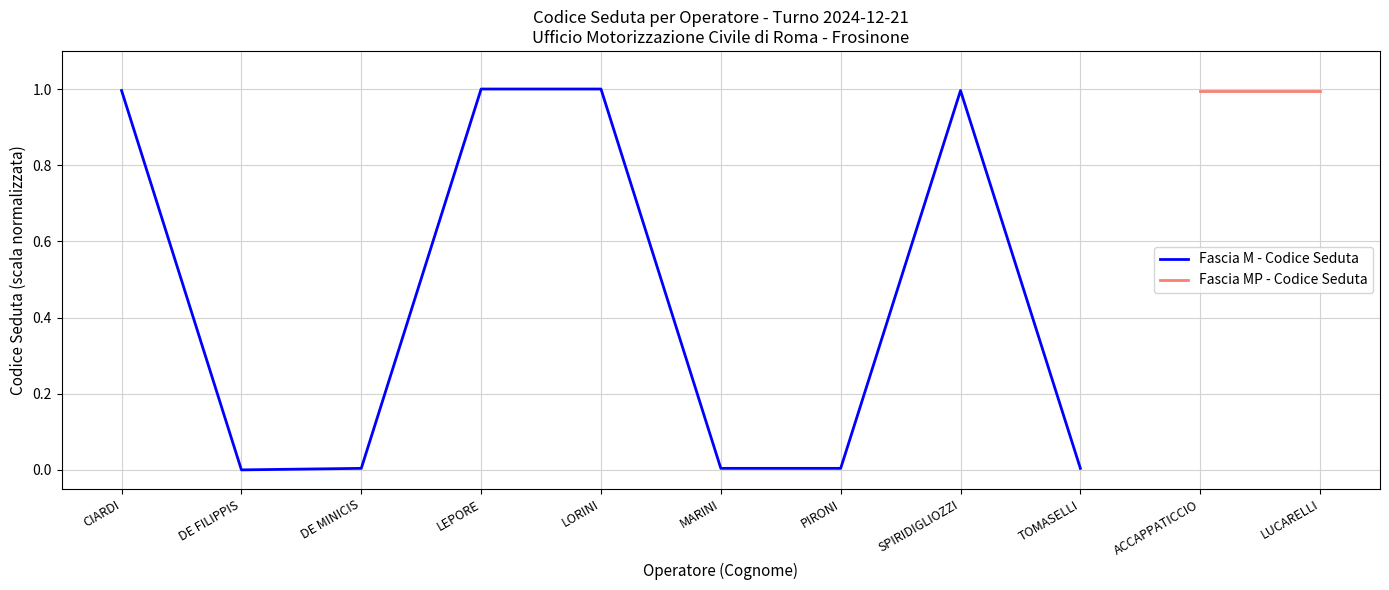

What are all the series names shown in the legend?

Fascia M - Codice Seduta, Fascia MP - Codice Seduta